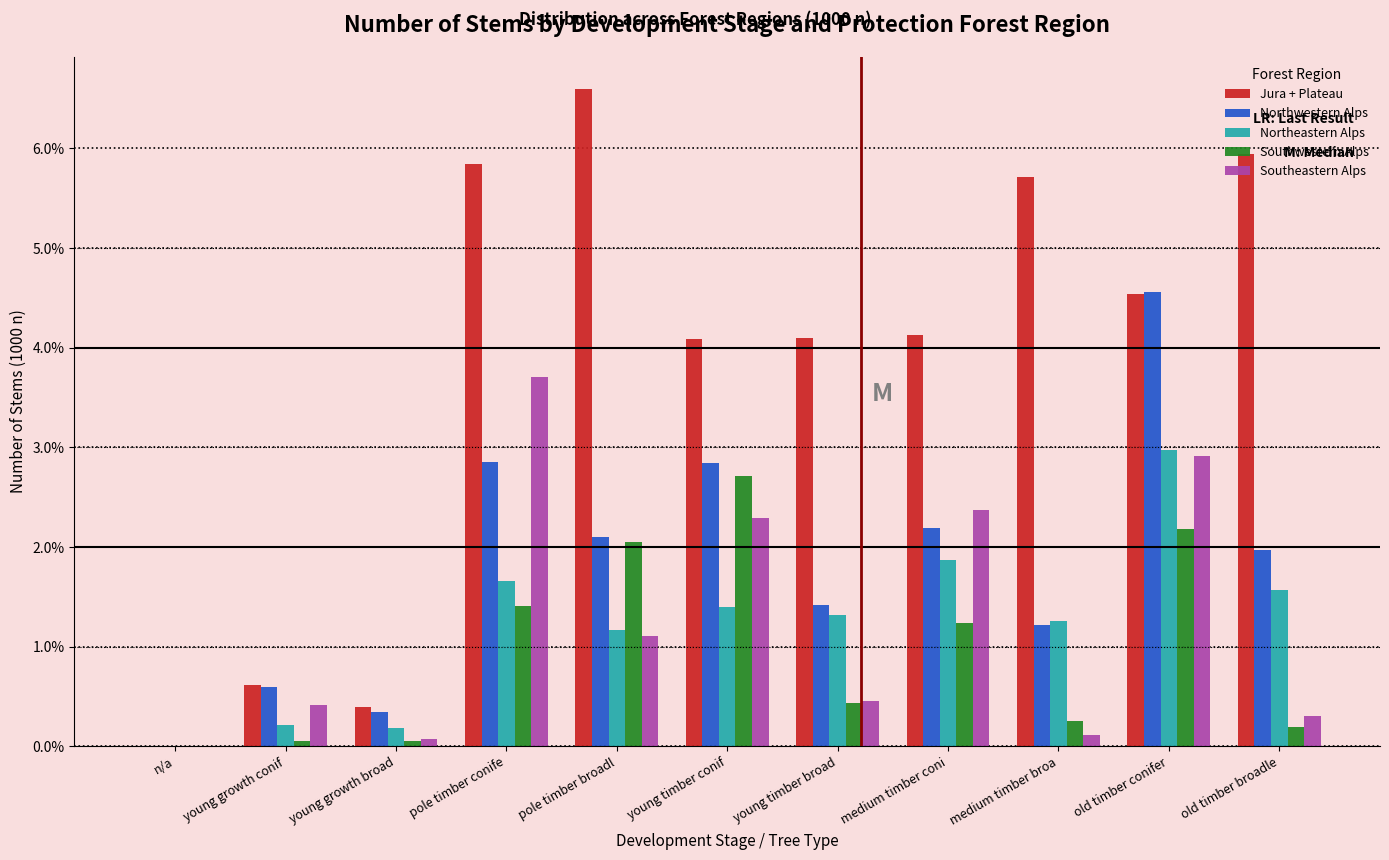

The Southwestern Alps series shows 0.2 at old timber broadle. True or false?

True